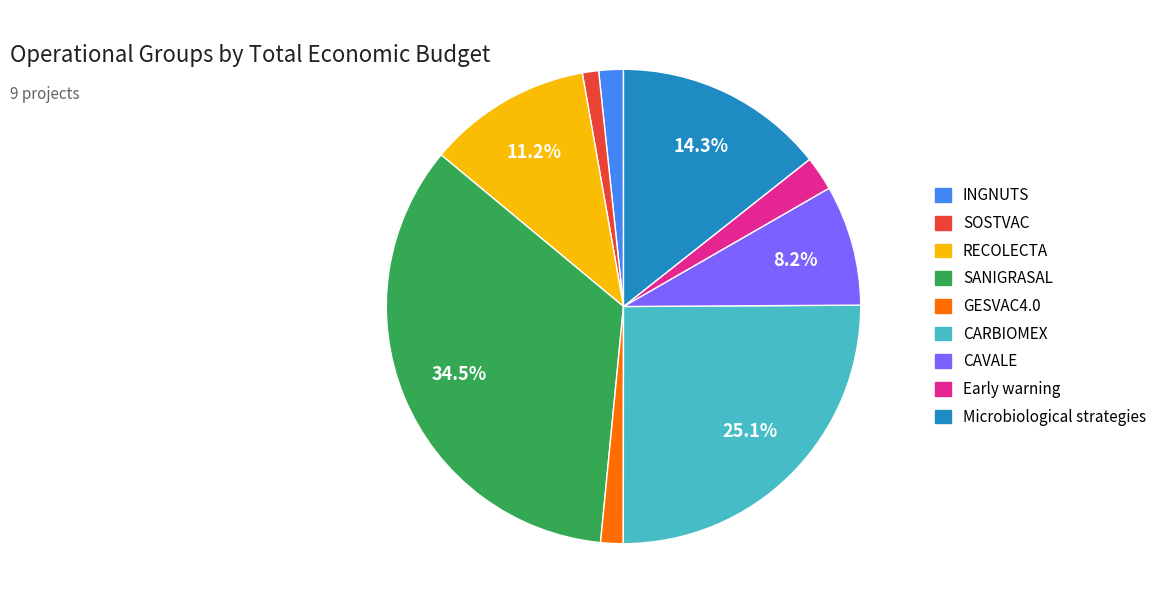

Which category has the biggest portion of the pie?

SANIGRASAL